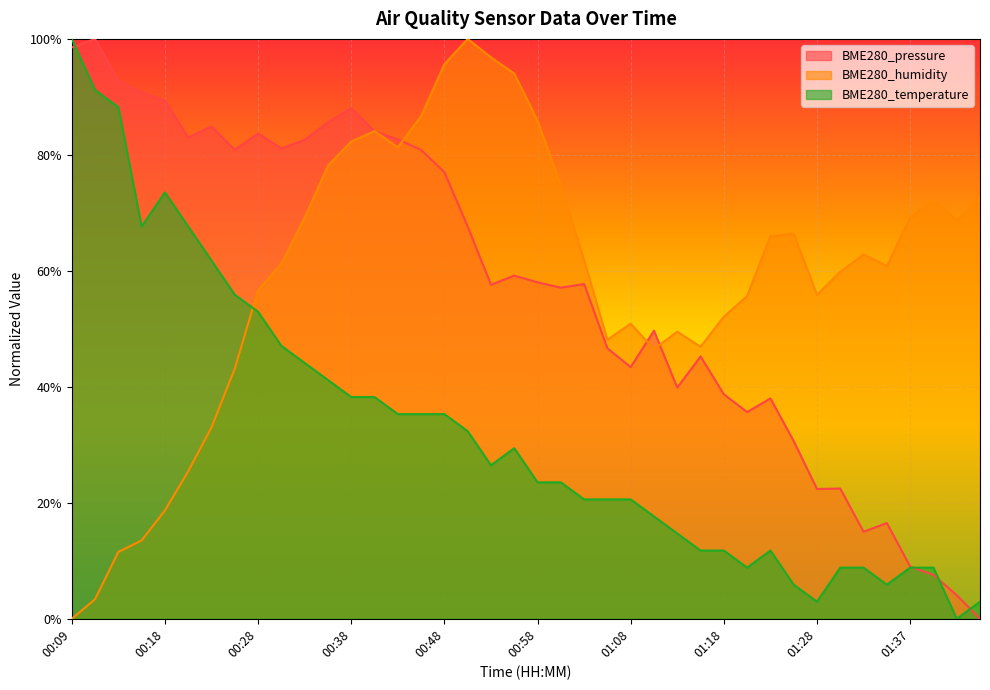

True or false: BME280_temperature and BME280_pressure cross at least once.

True